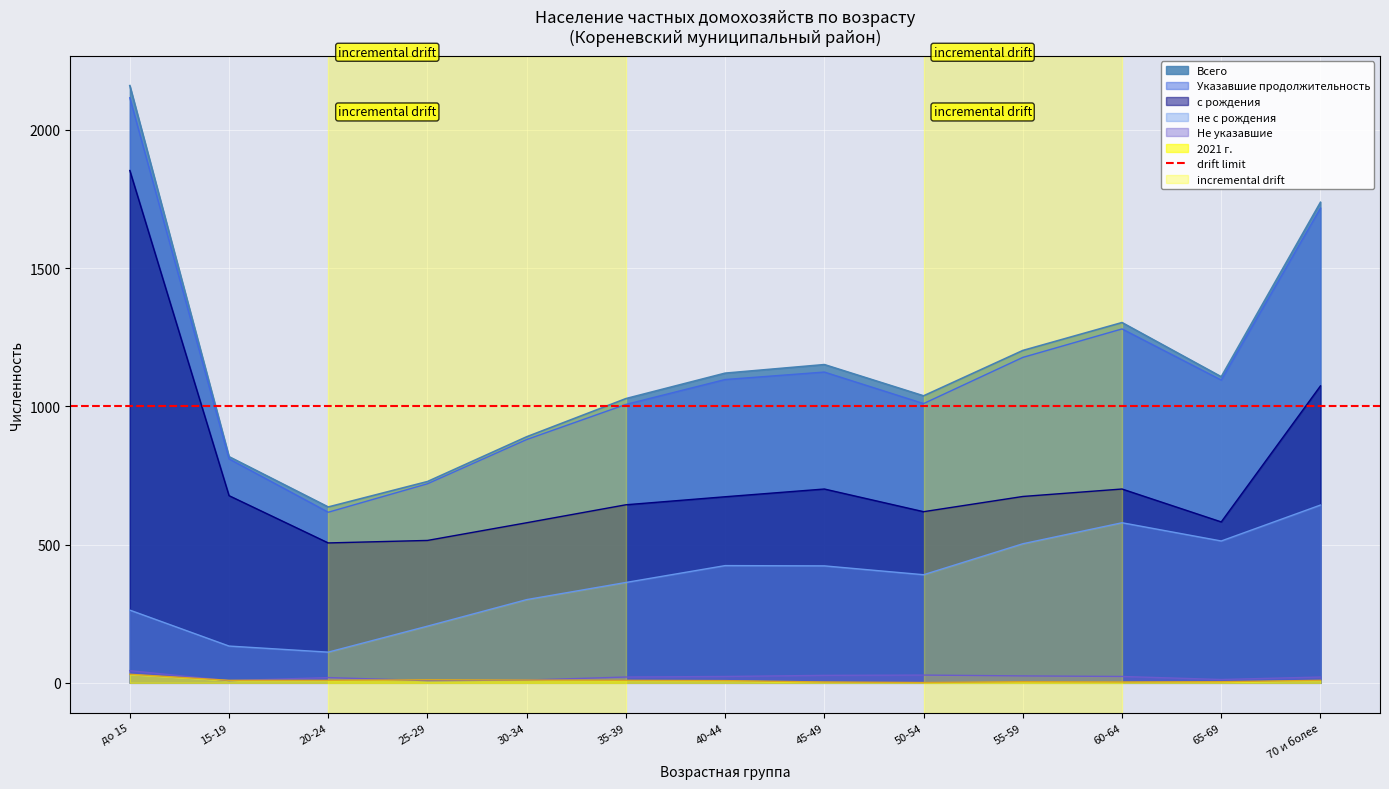

How many interior local valleys does the не с рождения series have?

3